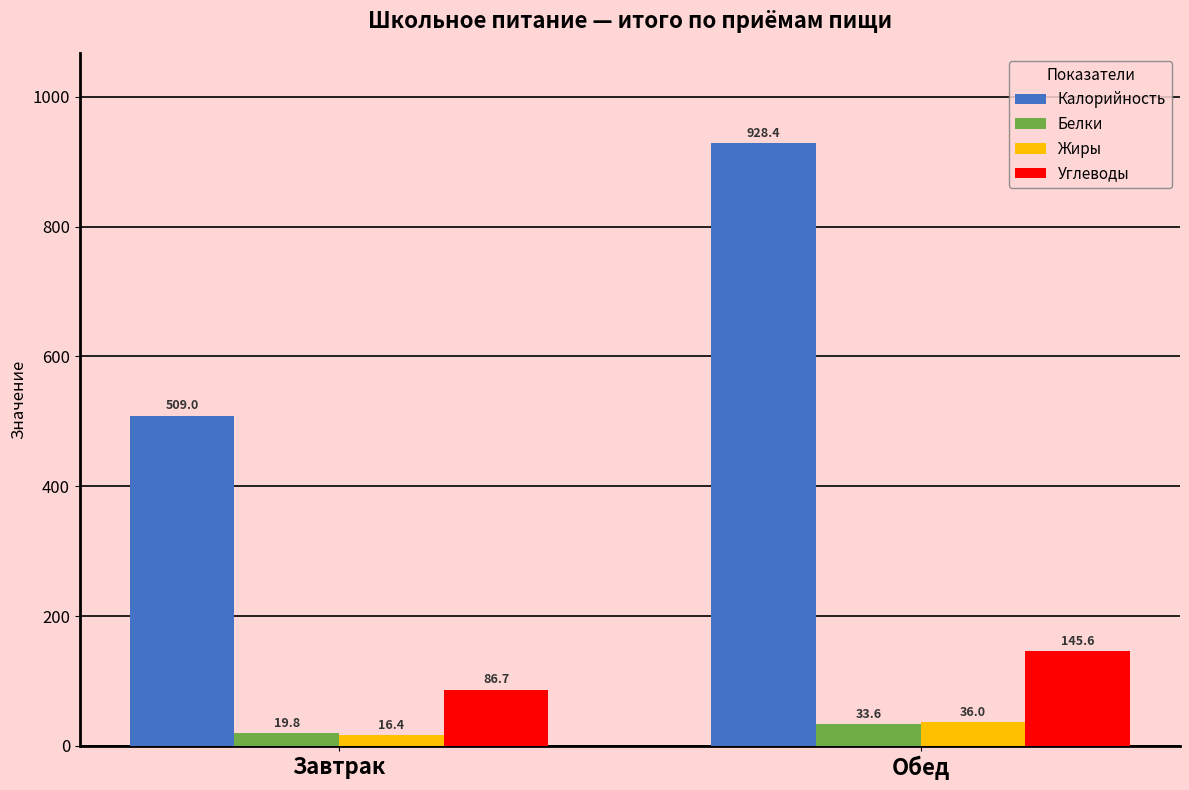

Where is Белки nearest to the value 26?

Завтрак